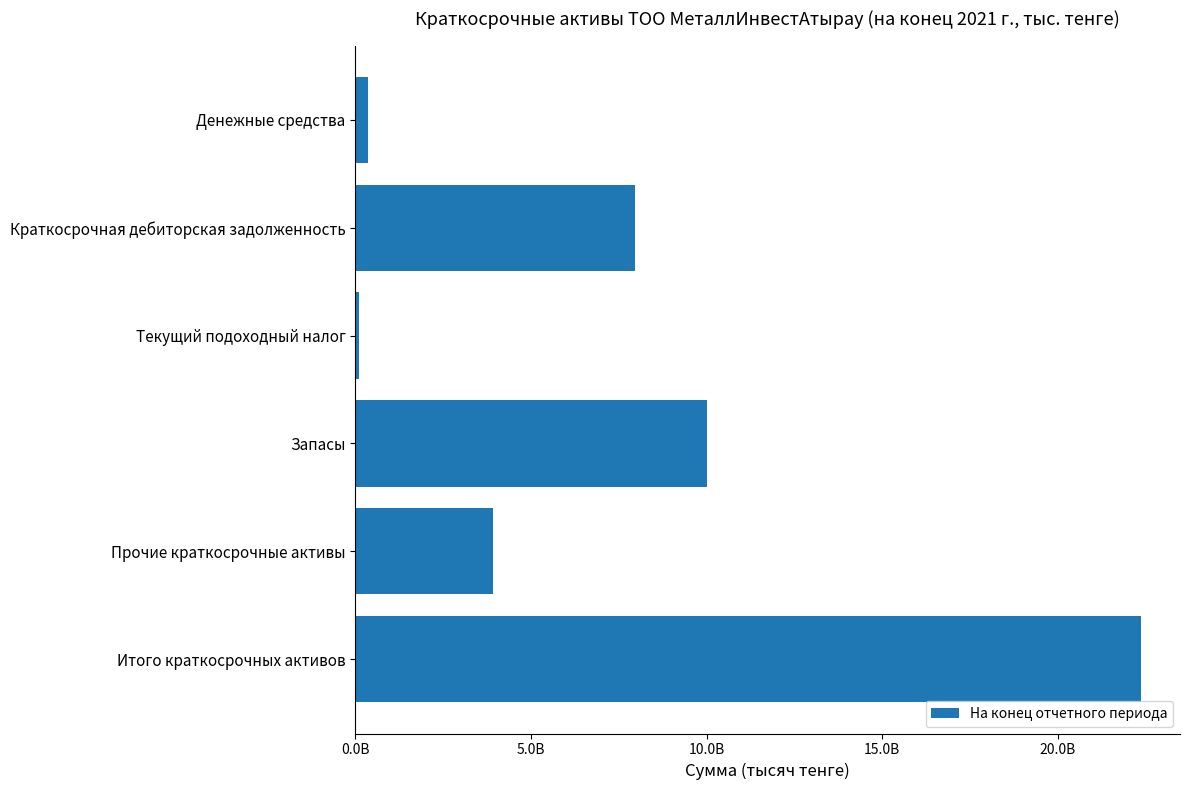

List the labels in order of value, smallest first.

Текущий подоходный налог, Денежные средства, Прочие краткосрочные активы, Краткосрочная дебиторская задолженность, Запасы, Итого краткосрочных активов